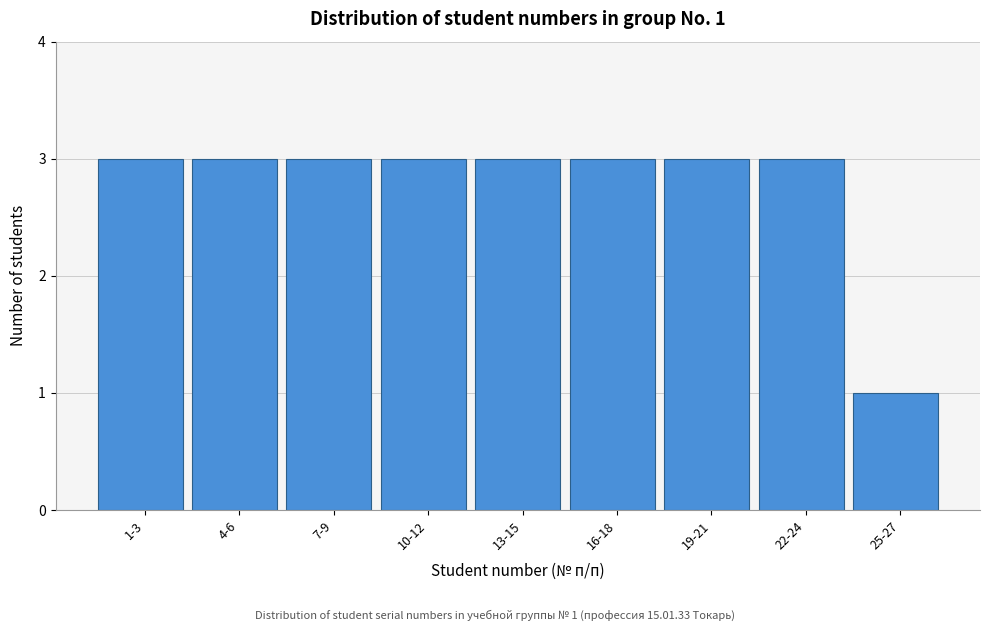

Reading left to right, list all the values displayed in this chart.

3	3	3	3	3	3	3	3	1